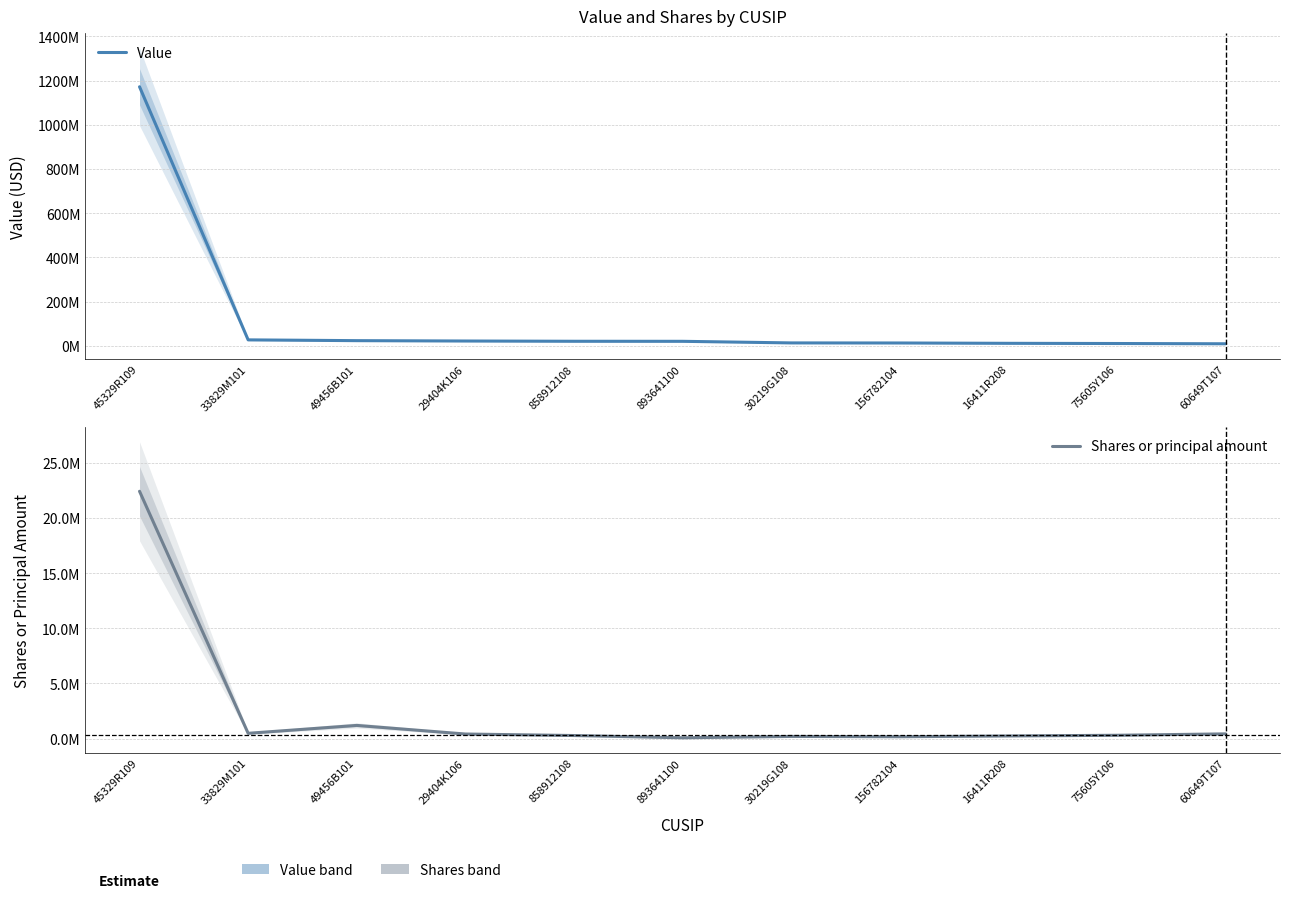

What is the difference between the maximum and minimum values in the Shares or principal amount series?

22334992